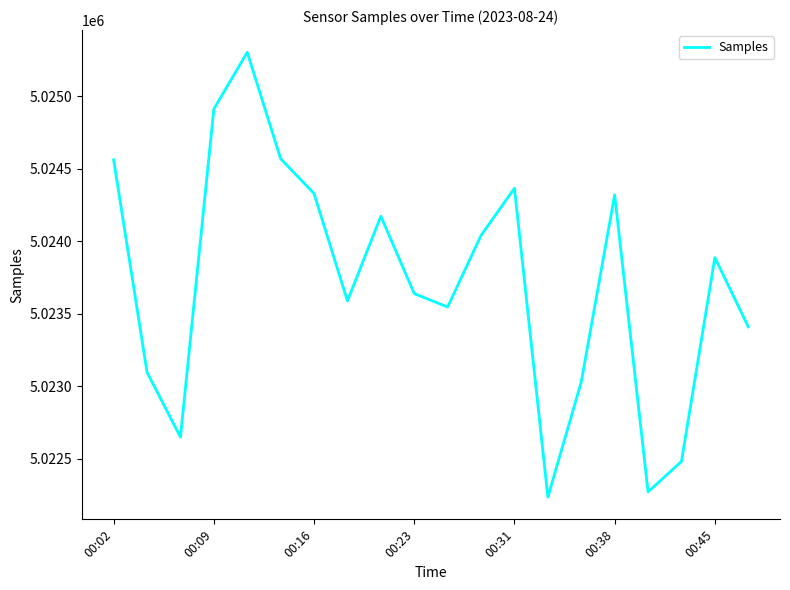

What is the minimum value shown in the chart?

5022236